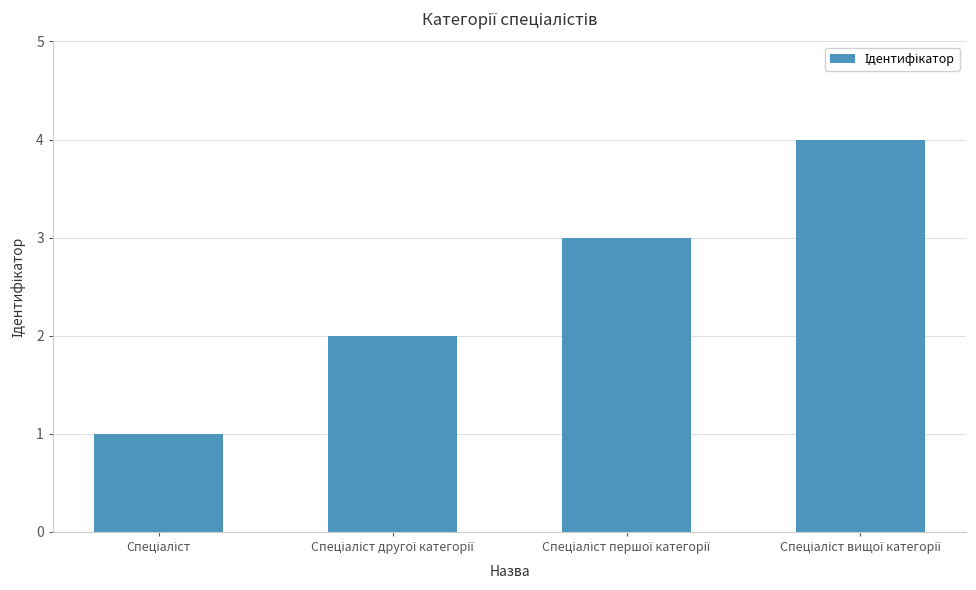

What is the maximum value shown in the chart?

4